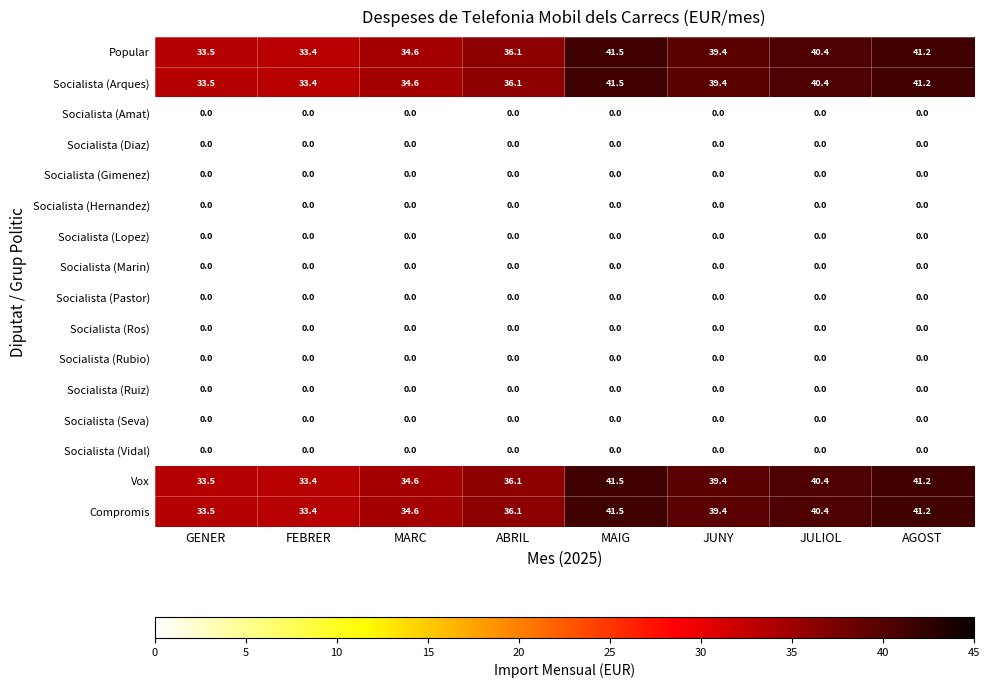

What is the spread (max minus min) of values at MARC?

34.6